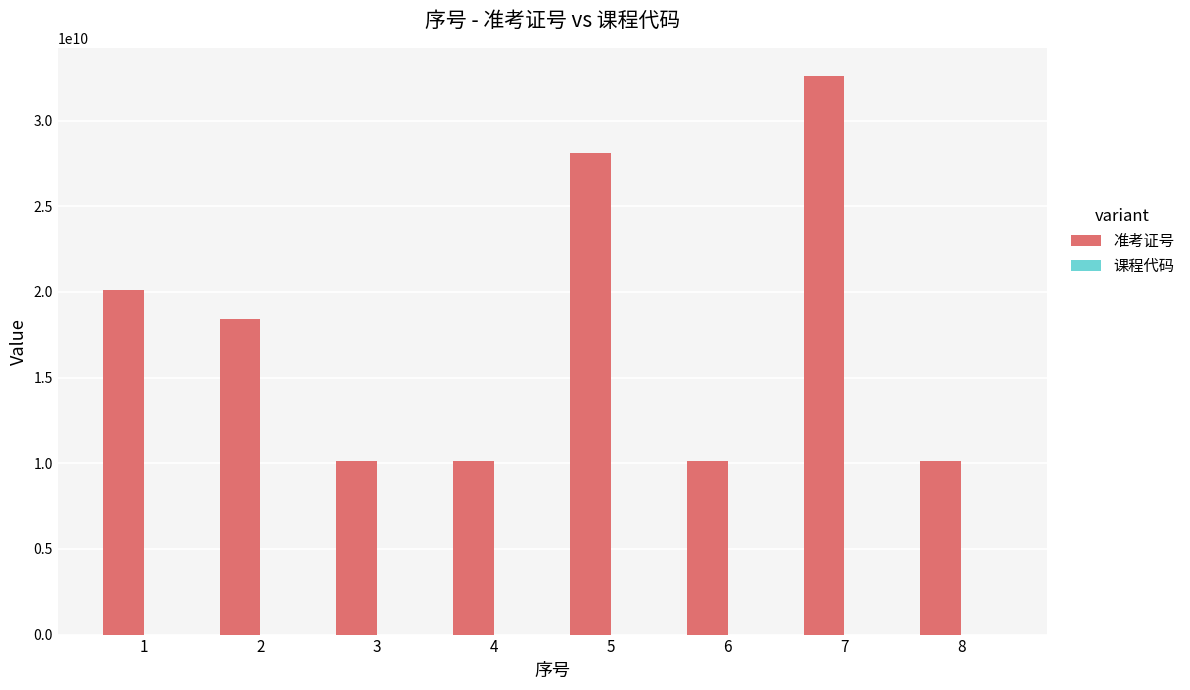

The value of 准考证号 at 1 is 20116200197. True or false?

True